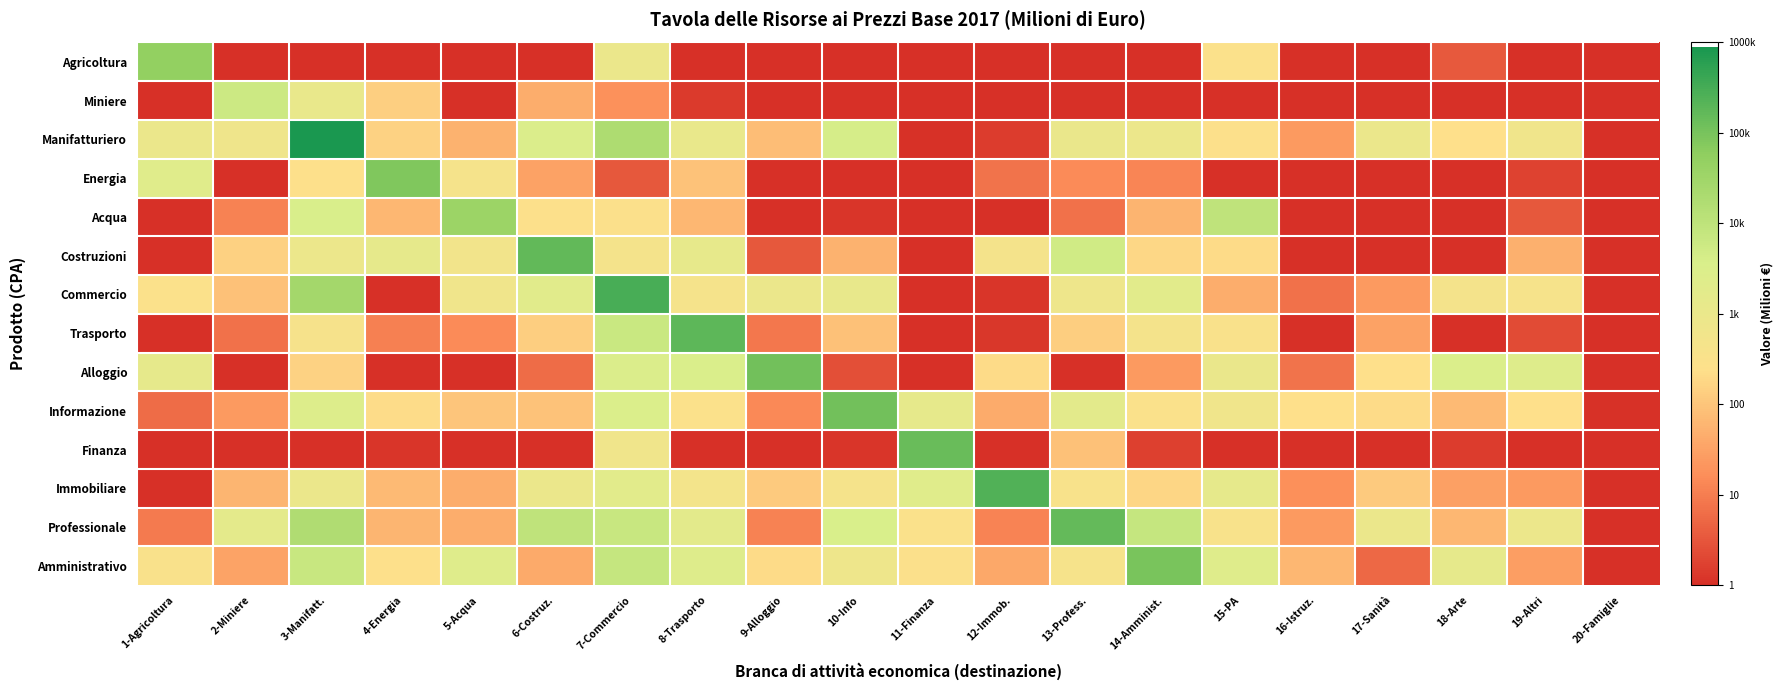

Reading left to right, extract all data points from this chart.

Agricoltura: 1-Agricoltura=4.7	2-Miniere=0.0	3-Manifatt.=0.0	4-Energia=0.0	5-Acqua=0.0	6-Costruz.=0.0	7-Commercio=3.0	8-Trasporto=0.0	9-Alloggio=0.0	10-Info=0.0	11-Finanza=0.0	12-Immob.=0.0	13-Profess.=0.0	14-Amminist.=0.0	15-PA=2.5	16-Istruz.=0.0	17-Sanità=0.0	18-Arte=0.6	19-Altri=0.0	20-Famiglie=0.0
Miniere: 1-Agricoltura=0.0	2-Miniere=3.8	3-Manifatt.=3.0	4-Energia=2.1	5-Acqua=0.0	6-Costruz.=1.7	7-Commercio=1.3	8-Trasporto=0.1	9-Alloggio=0.0	10-Info=0.0	11-Finanza=0.0	12-Immob.=0.0	13-Profess.=0.0	14-Amminist.=0.0	15-PA=0.0	16-Istruz.=0.0	17-Sanità=0.0	18-Arte=0.0	19-Altri=0.0	20-Famiglie=0.0
Manifatturiero: 1-Agricoltura=3.0	2-Miniere=2.9	3-Manifatt.=5.9	4-Energia=2.2	5-Acqua=1.7	6-Costruz.=3.5	7-Commercio=4.3	8-Trasporto=3.0	9-Alloggio=1.9	10-Info=3.6	11-Finanza=0.0	12-Immob.=0.2	13-Profess.=3.0	14-Amminist.=2.9	15-PA=2.4	16-Istruz.=1.4	17-Sanità=3.0	18-Arte=2.4	19-Altri=2.8	20-Famiglie=0.0
Energia: 1-Agricoltura=3.3	2-Miniere=0.0	3-Manifatt.=2.4	4-Energia=4.9	5-Acqua=2.7	6-Costruz.=1.5	7-Commercio=0.5	8-Trasporto=2.0	9-Alloggio=0.0	10-Info=0.0	11-Finanza=0.0	12-Immob.=0.9	13-Profess.=1.2	14-Amminist.=1.1	15-PA=0.0	16-Istruz.=0.0	17-Sanità=0.0	18-Arte=0.0	19-Altri=0.3	20-Famiglie=0.0
Acqua: 1-Agricoltura=0.0	2-Miniere=1.1	3-Manifatt.=3.5	4-Energia=1.8	5-Acqua=4.6	6-Costruz.=2.4	7-Commercio=2.5	8-Trasporto=1.8	9-Alloggio=0.0	10-Info=0.1	11-Finanza=0.0	12-Immob.=0.0	13-Profess.=0.8	14-Amminist.=1.8	15-PA=4.0	16-Istruz.=0.0	17-Sanità=0.0	18-Arte=0.0	19-Altri=0.5	20-Famiglie=0.0
Costruzioni: 1-Agricoltura=0.0	2-Miniere=2.2	3-Manifatt.=2.9	4-Energia=3.1	5-Acqua=2.7	6-Costruz.=5.2	7-Commercio=2.7	8-Trasporto=3.1	9-Alloggio=0.5	10-Info=1.7	11-Finanza=0.0	12-Immob.=2.7	13-Profess.=3.7	14-Amminist.=2.3	15-PA=2.3	16-Istruz.=0.0	17-Sanità=0.0	18-Arte=0.0	19-Altri=1.7	20-Famiglie=0.0
Commercio: 1-Agricoltura=2.5	2-Miniere=1.9	3-Manifatt.=4.4	4-Energia=0.0	5-Acqua=2.8	6-Costruz.=3.3	7-Commercio=5.5	8-Trasporto=2.7	9-Alloggio=3.0	10-Info=3.1	11-Finanza=0.0	12-Immob.=0.1	13-Profess.=2.9	14-Amminist.=3.3	15-PA=1.7	16-Istruz.=0.9	17-Sanità=1.4	18-Arte=2.7	19-Altri=2.6	20-Famiglie=0.0
Trasporto: 1-Agricoltura=0.0	2-Miniere=0.8	3-Manifatt.=2.6	4-Energia=1.0	5-Acqua=1.2	6-Costruz.=2.1	7-Commercio=3.8	8-Trasporto=5.3	9-Alloggio=0.9	10-Info=1.9	11-Finanza=0.0	12-Immob.=0.1	13-Profess.=2.1	14-Amminist.=2.7	15-PA=2.5	16-Istruz.=0.0	17-Sanità=1.5	18-Arte=0.0	19-Altri=0.4	20-Famiglie=0.0
Alloggio: 1-Agricoltura=3.1	2-Miniere=0.0	3-Manifatt.=2.2	4-Energia=0.0	5-Acqua=0.0	6-Costruz.=0.8	7-Commercio=3.5	8-Trasporto=3.5	9-Alloggio=5.0	10-Info=0.4	11-Finanza=0.0	12-Immob.=2.3	13-Profess.=0.0	14-Amminist.=1.4	15-PA=3.0	16-Istruz.=0.9	17-Sanità=2.4	18-Arte=3.5	19-Altri=3.4	20-Famiglie=0.0
Informazione: 1-Agricoltura=0.8	2-Miniere=1.4	3-Manifatt.=3.4	4-Energia=2.3	5-Acqua=2.0	6-Costruz.=2.0	7-Commercio=3.5	8-Trasporto=2.5	9-Alloggio=1.1	10-Info=5.1	11-Finanza=3.1	12-Immob.=1.6	13-Profess.=3.2	14-Amminist.=2.5	15-PA=2.8	16-Istruz.=2.4	17-Sanità=2.3	18-Arte=1.9	19-Altri=2.4	20-Famiglie=0.0
Finanza: 1-Agricoltura=0.0	2-Miniere=0.0	3-Manifatt.=0.0	4-Energia=0.1	5-Acqua=0.0	6-Costruz.=0.0	7-Commercio=2.8	8-Trasporto=0.0	9-Alloggio=0.0	10-Info=0.1	11-Finanza=5.1	12-Immob.=0.0	13-Profess.=1.9	14-Amminist.=0.2	15-PA=0.0	16-Istruz.=0.0	17-Sanità=0.0	18-Arte=0.2	19-Altri=0.0	20-Famiglie=0.0
Immobiliare: 1-Agricoltura=0.0	2-Miniere=1.8	3-Manifatt.=3.0	4-Energia=1.9	5-Acqua=1.7	6-Costruz.=3.0	7-Commercio=3.3	8-Trasporto=2.7	9-Alloggio=2.1	10-Info=2.7	11-Finanza=3.3	12-Immob.=5.4	13-Profess.=2.5	14-Amminist.=2.2	15-PA=3.2	16-Istruz.=1.2	17-Sanità=2.1	18-Arte=1.5	19-Altri=1.4	20-Famiglie=0.0
Professionale: 1-Agricoltura=1.0	2-Miniere=3.2	3-Manifatt.=4.2	4-Energia=1.8	5-Acqua=1.7	6-Costruz.=4.0	7-Commercio=3.9	8-Trasporto=3.2	9-Alloggio=1.1	10-Info=3.6	11-Finanza=2.5	12-Immob.=1.1	13-Profess.=5.2	14-Amminist.=3.9	15-PA=2.5	16-Istruz.=1.4	17-Sanità=3.0	18-Arte=1.8	19-Altri=2.9	20-Famiglie=0.0
Amministrativo: 1-Agricoltura=2.5	2-Miniere=1.5	3-Manifatt.=3.9	4-Energia=2.4	5-Acqua=3.3	6-Costruz.=1.6	7-Commercio=3.9	8-Trasporto=3.4	9-Alloggio=2.3	10-Info=2.9	11-Finanza=2.4	12-Immob.=1.6	13-Profess.=2.6	14-Amminist.=5.0	15-PA=3.4	16-Istruz.=1.8	17-Sanità=0.7	18-Arte=3.1	19-Altri=1.4	20-Famiglie=0.0